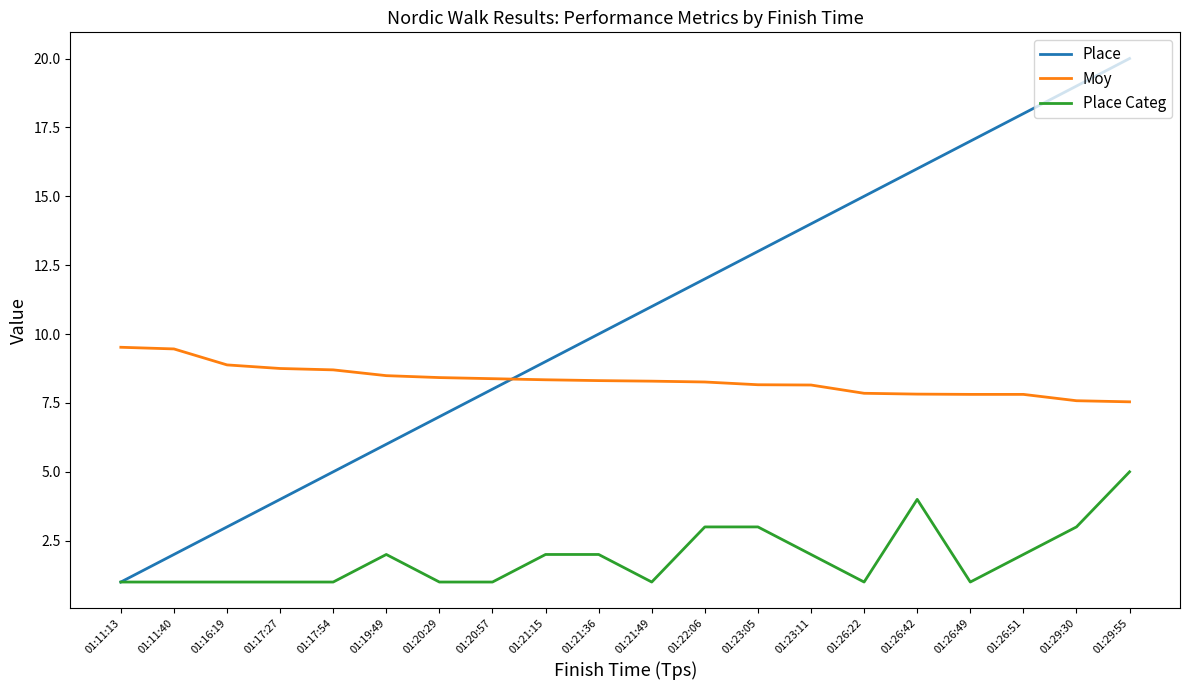

What is the maximum value for Place?

20.0